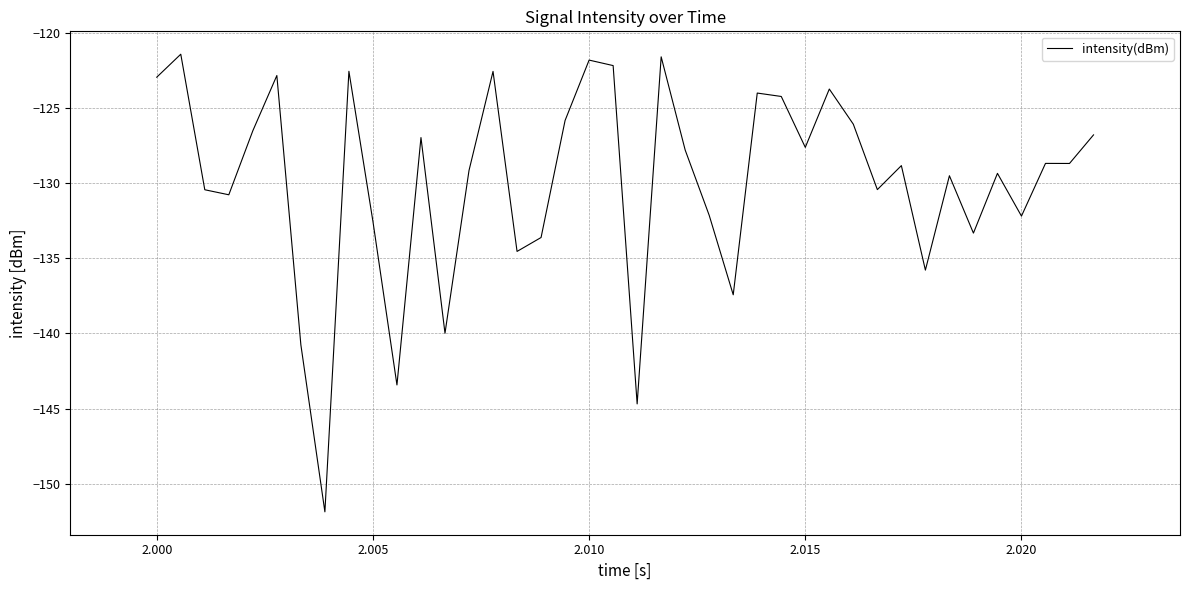

Count the number of categories in the chart.

40